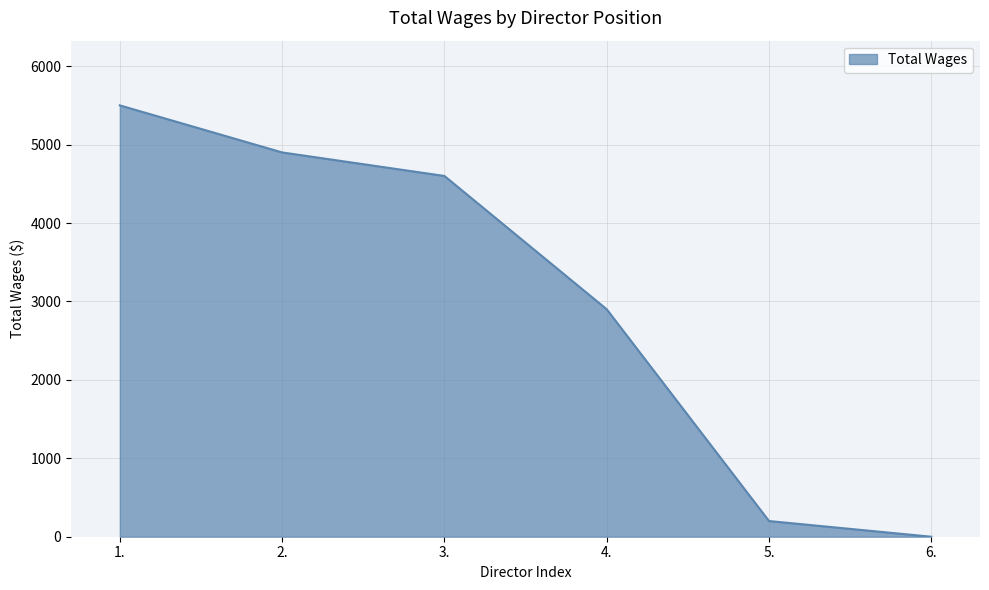

Rank the categories by value from lowest to highest.

6., 5., 4., 3., 2., 1.